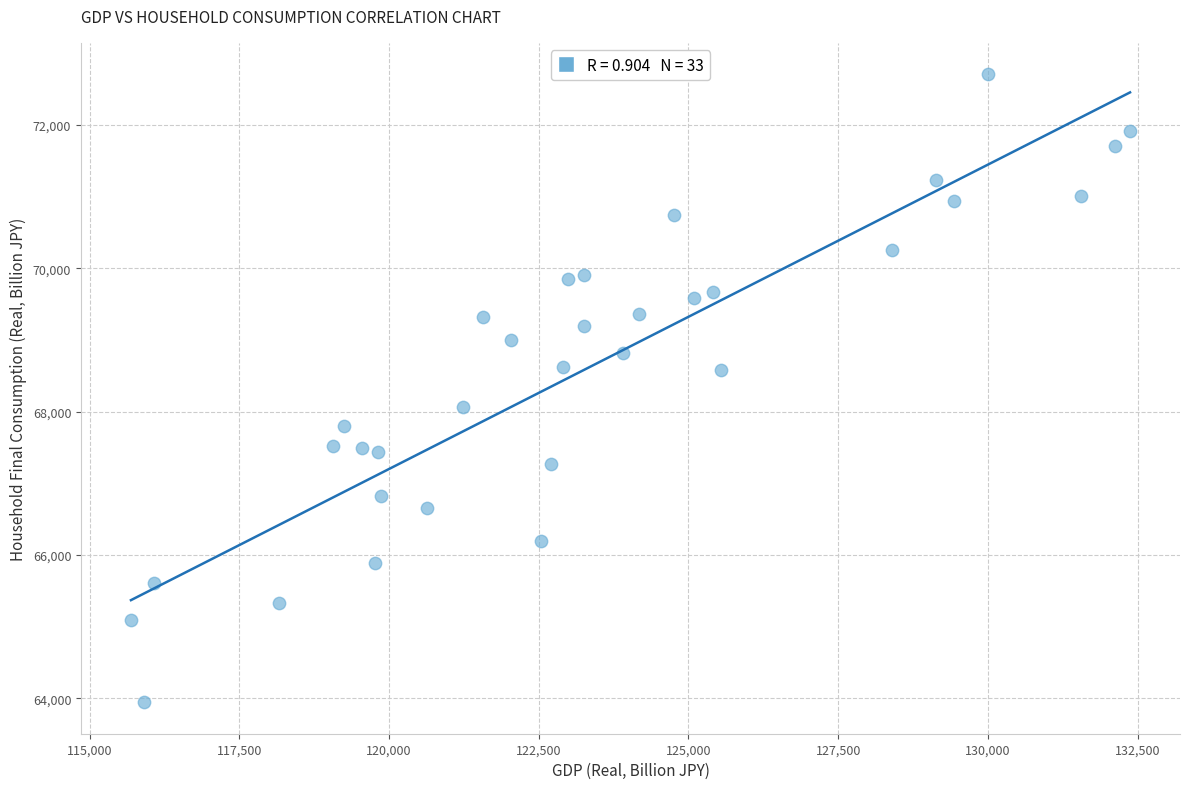

What is the range of X values (max minus min)?

16680.7